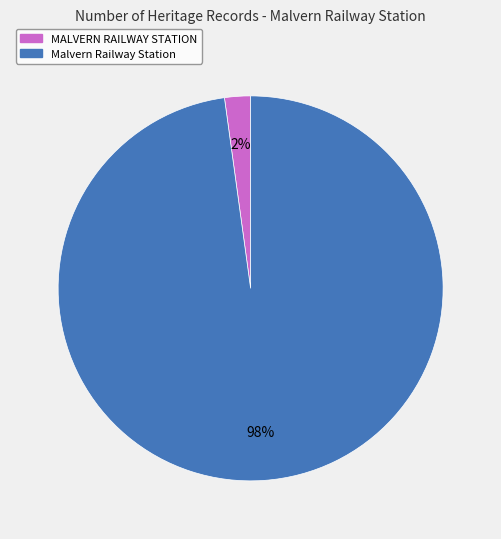

True or false: Malvern Railway Station accounts for 98% of the total.

True